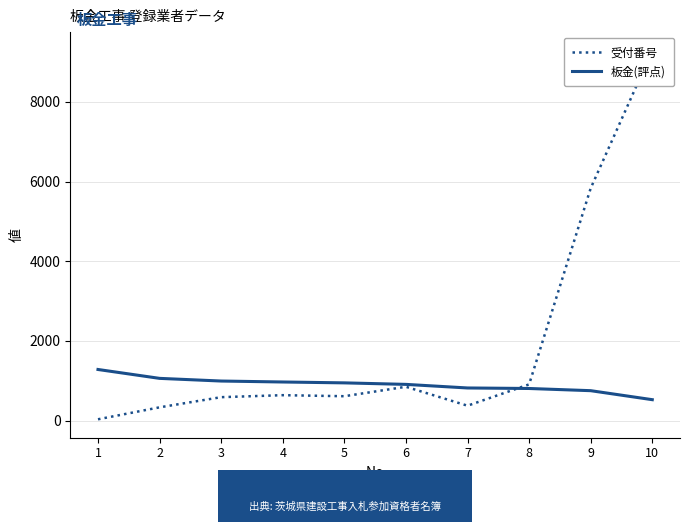

Reading right to left, transcribe all the data shown in this chart.

受付番号: 10=9289	9=5833	8=910	7=375	6=850	5=613	4=639	3=589	2=334	1=34
板金(評点): 10=526	9=752	8=807	7=820	6=910	5=948	4=970	3=994	2=1061	1=1284